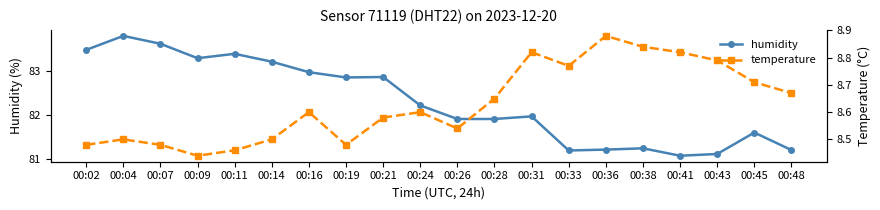

Which series has the largest range (max minus min)?

humidity